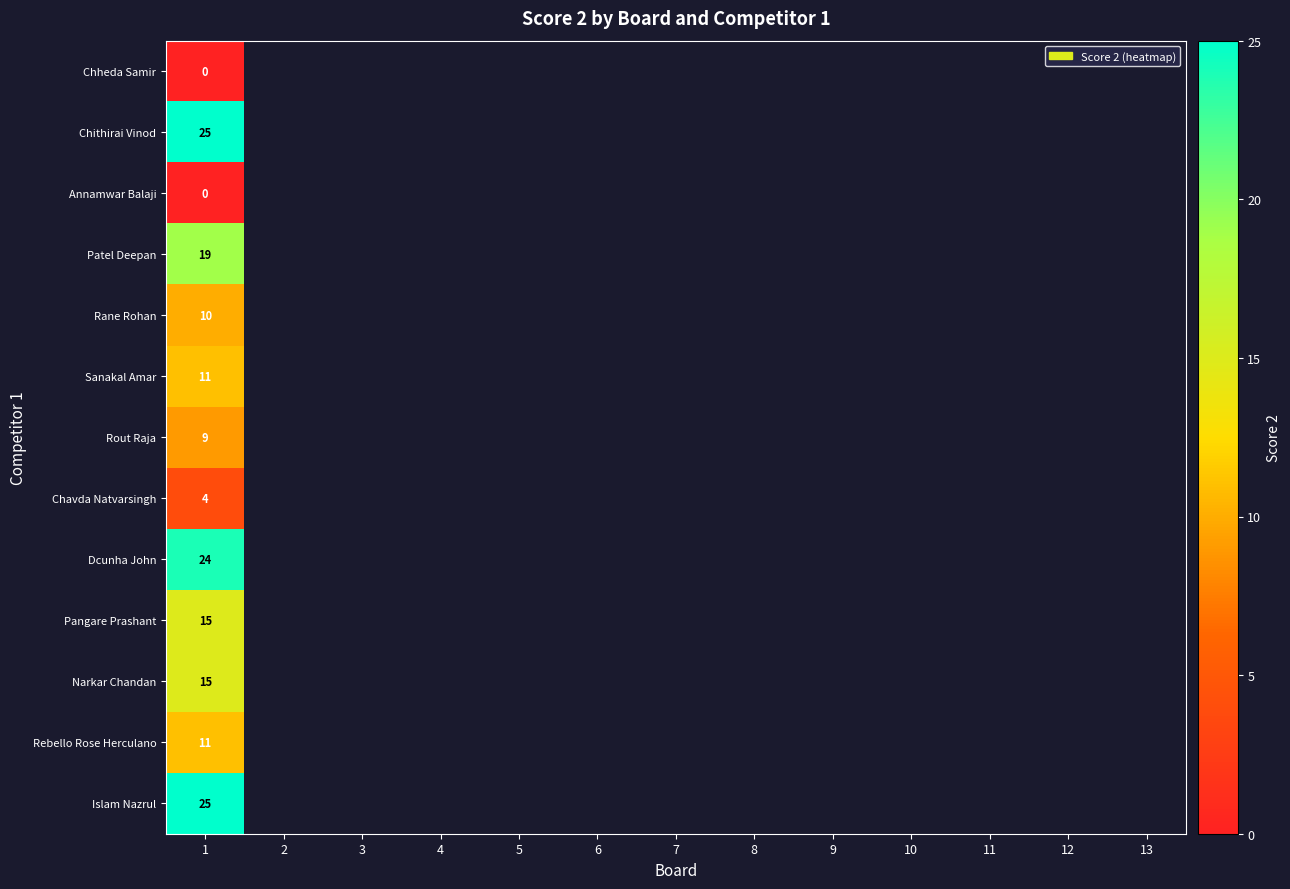

How many positive values does the Chavda Natvarsingh series have?

1